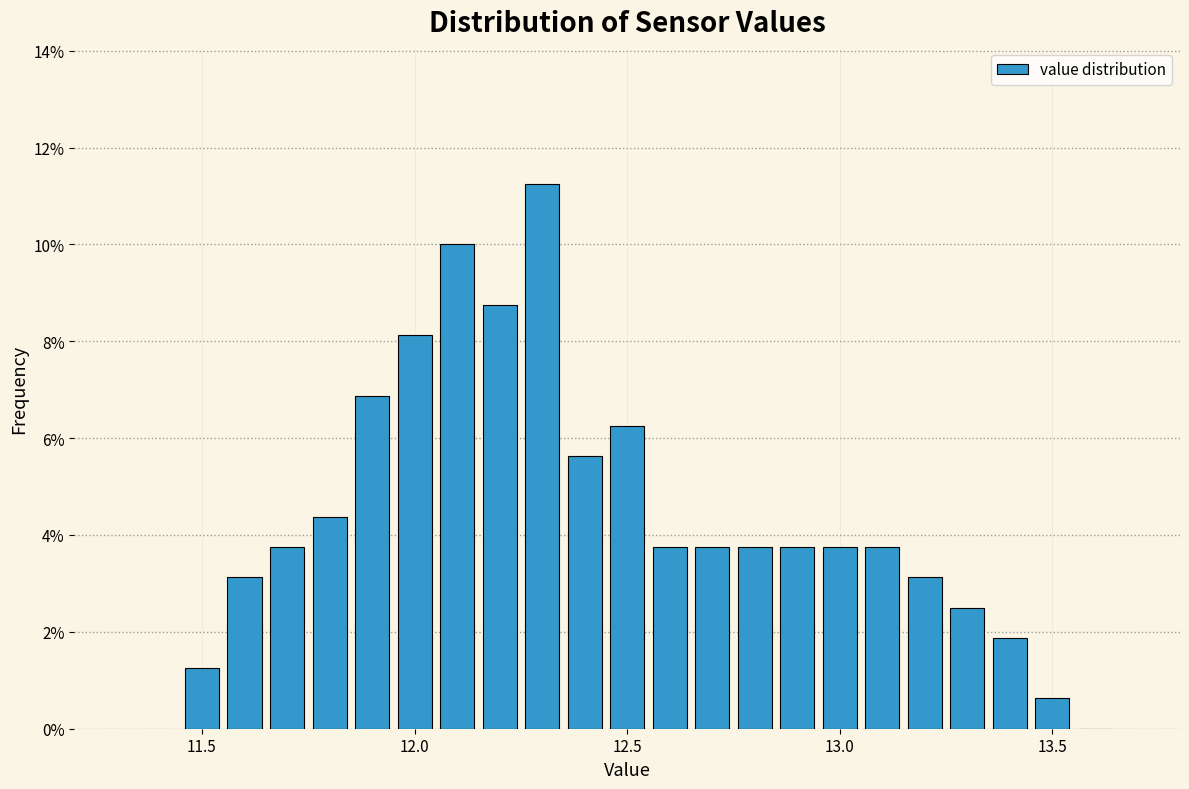

Around what value on the x-axis is the tallest bar? Give the approximate position of its centre, as read against the axis.

12.30